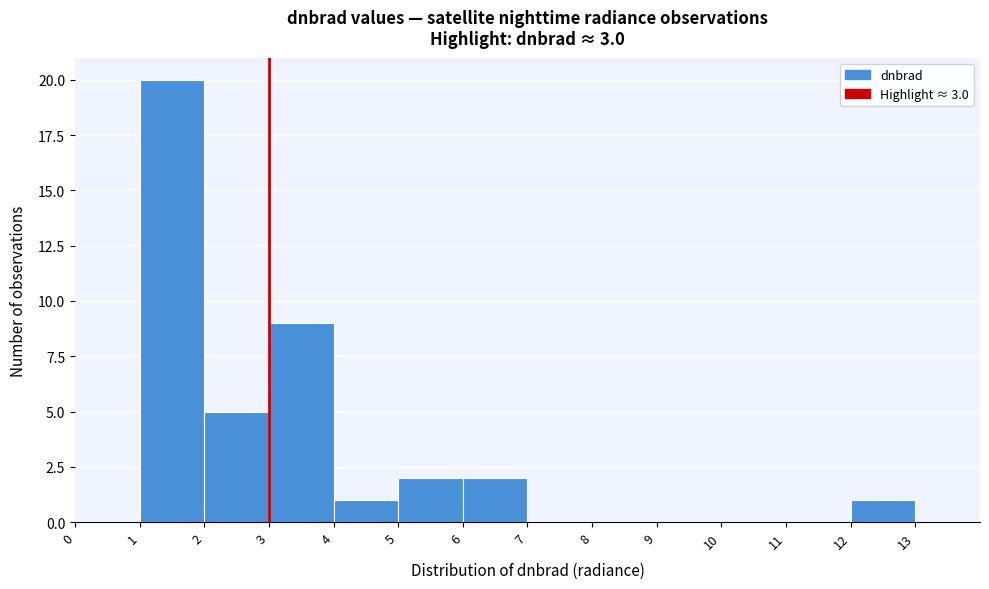

Reading left to right, list every bar in this chart as the range it spans on the x-axis followed by its height. The values are not printed on the chart, so give them approximately, as read against the axis.

0 to 1: 0
1 to 2: 20
2 to 3: 5
3 to 4: 9
4 to 5: 1
5 to 6: 2
6 to 7: 2
7 to 8: 0
8 to 9: 0
9 to 10: 0
10 to 11: 0
11 to 12: 0
12 to 13: 1